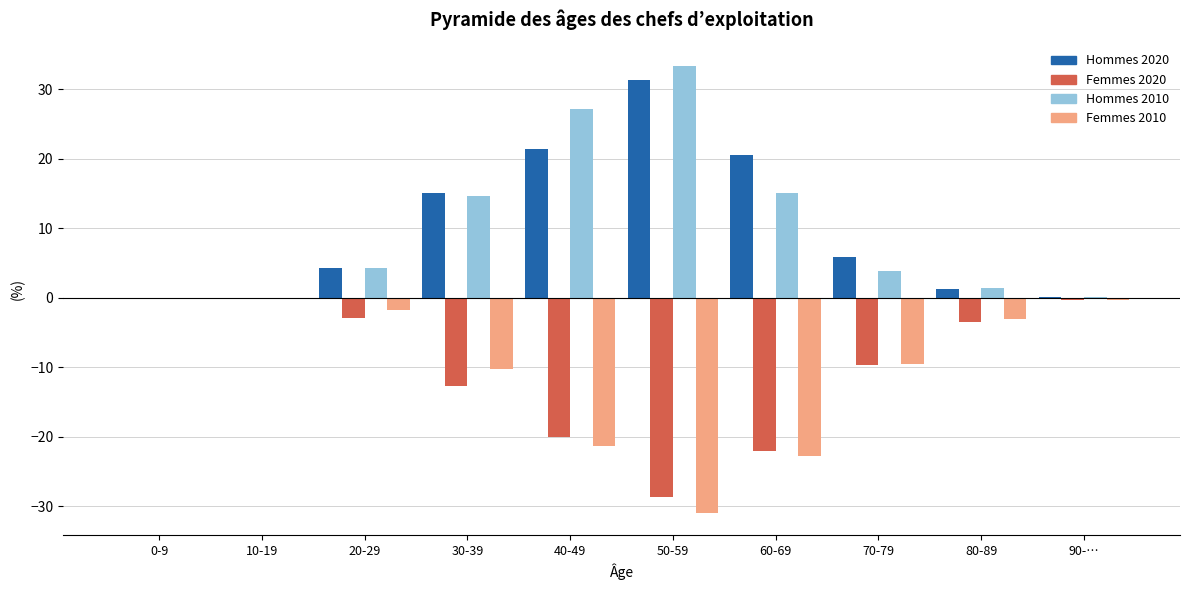

Between 40-49 and 60-69, which series saw the biggest shift?

Hommes 2010